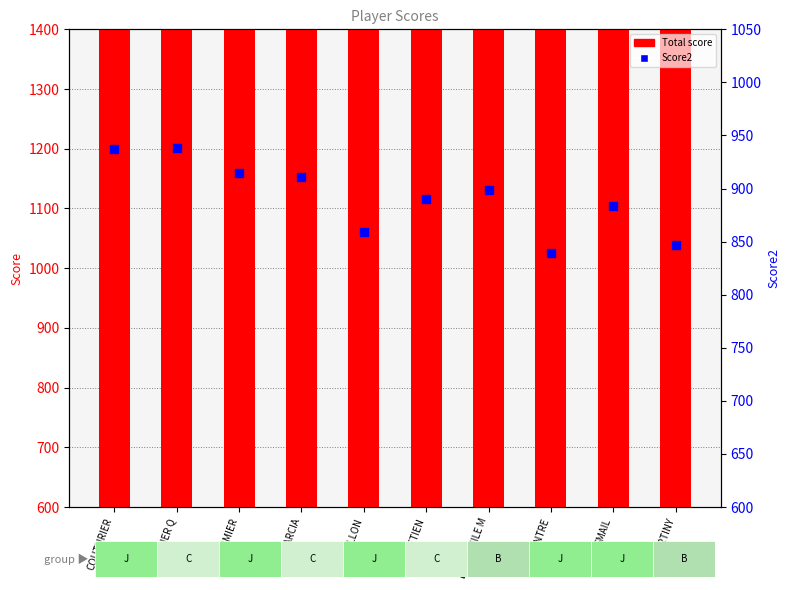

What is the total value across all series at LECOINTRE?

2494